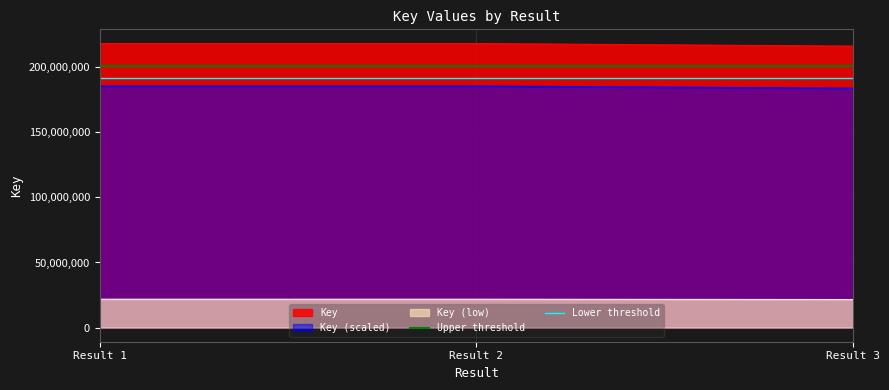

The value of Key (scaled) at Result 2 is 299663830.1. True or false?

False